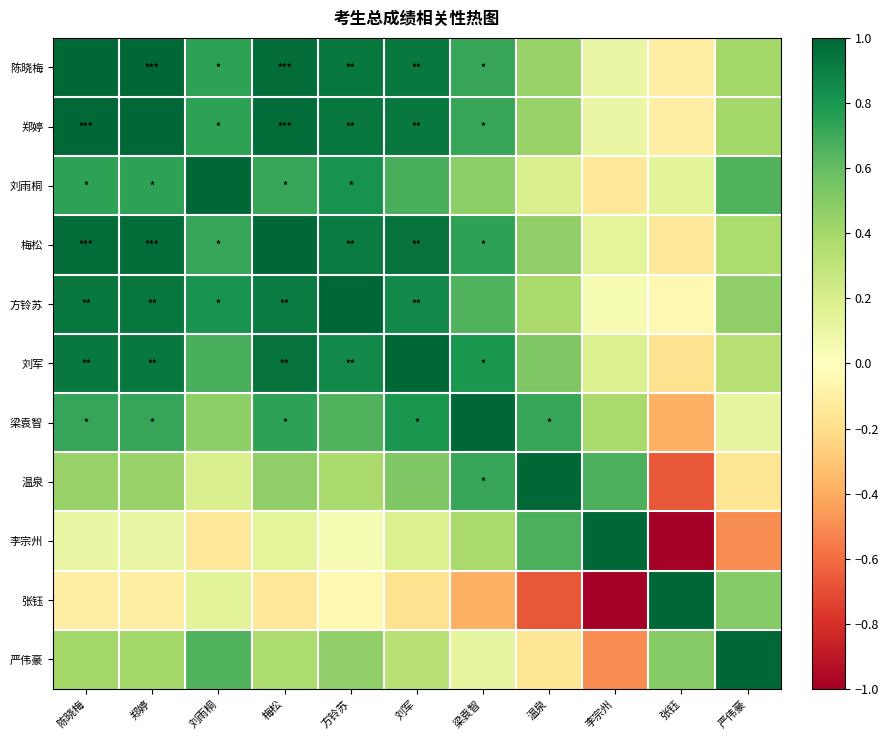

What is the total value across all series at 张钰?

-1.0